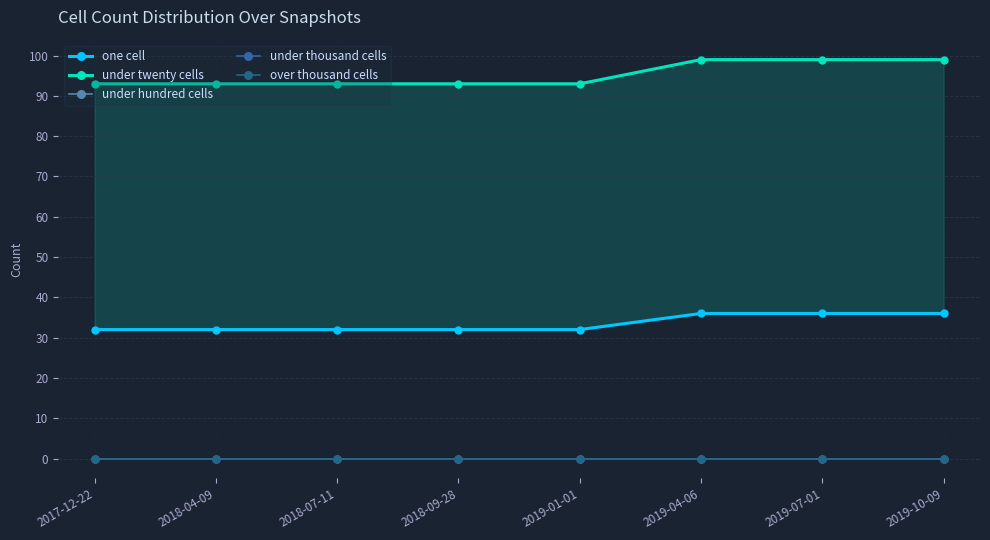

At which category is the sum across all series the highest?

2019-04-06